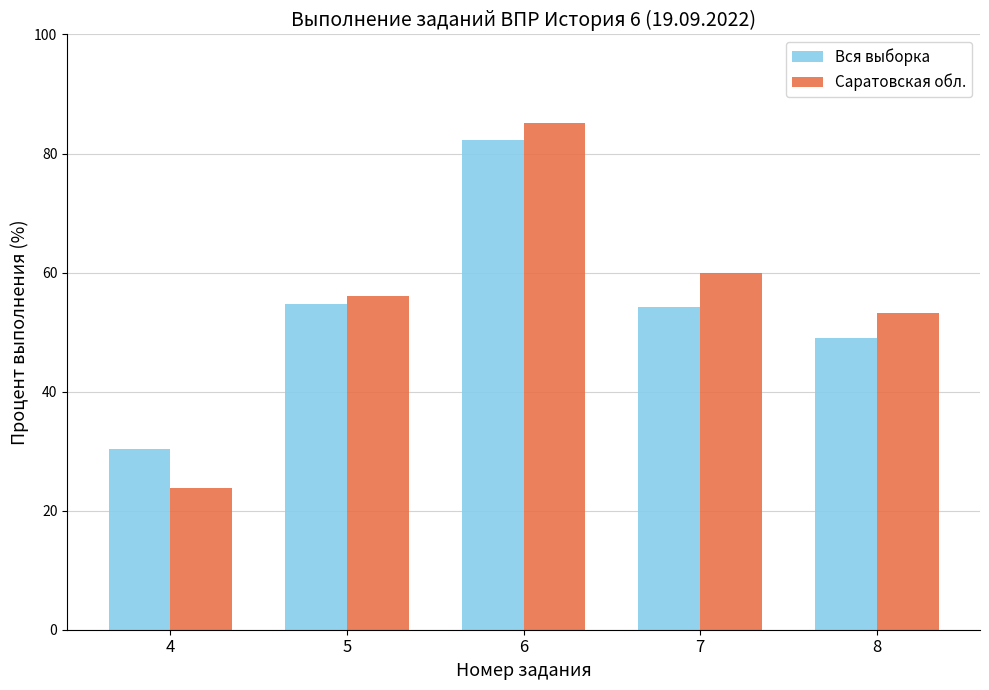

The value of Вся выборка at 4 is 20.5. True or false?

False